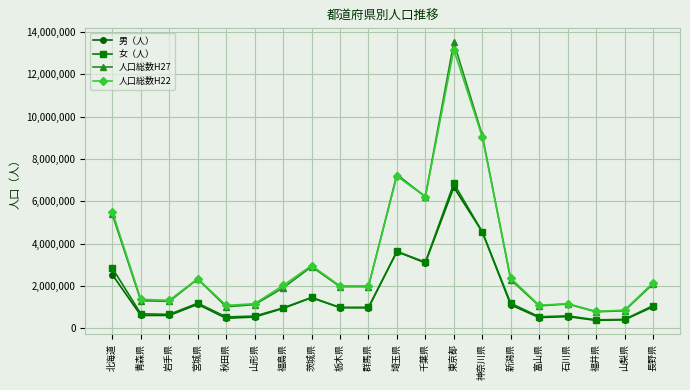

What is the total value across all series at 栃木県?

5956193